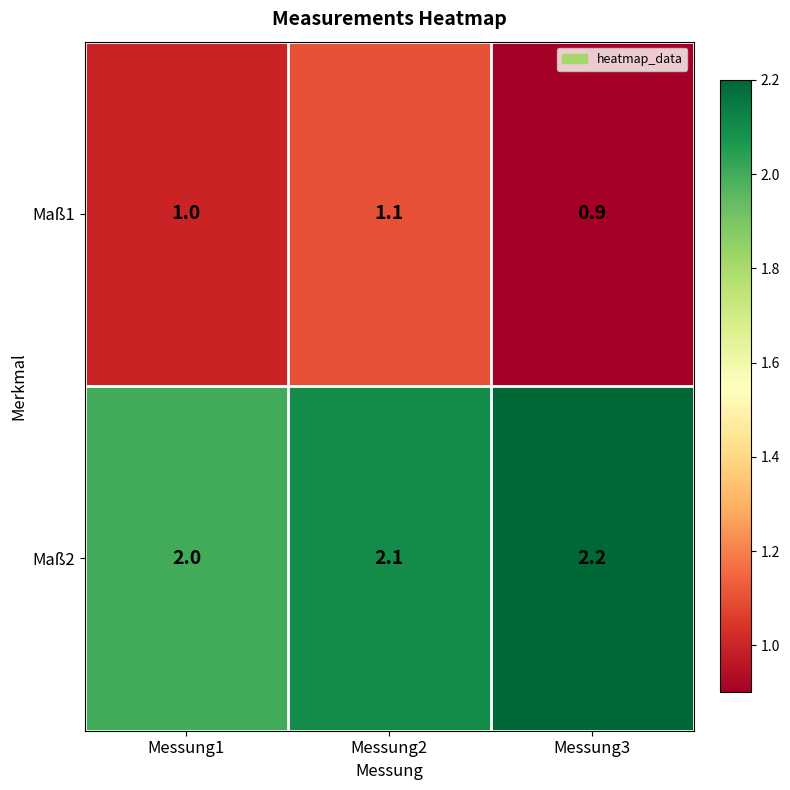

Rank the series by their maximum value, from lowest to highest.

Maß1, Maß2